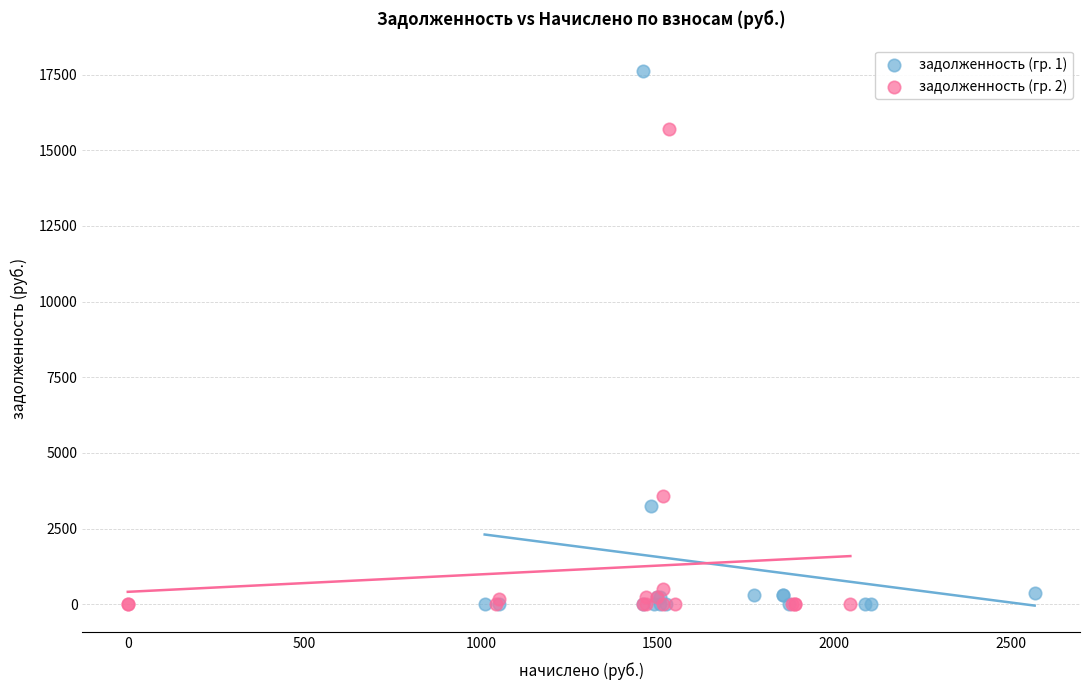

Which series has the largest Y range (max minus min)?

задолженность (гр. 1)